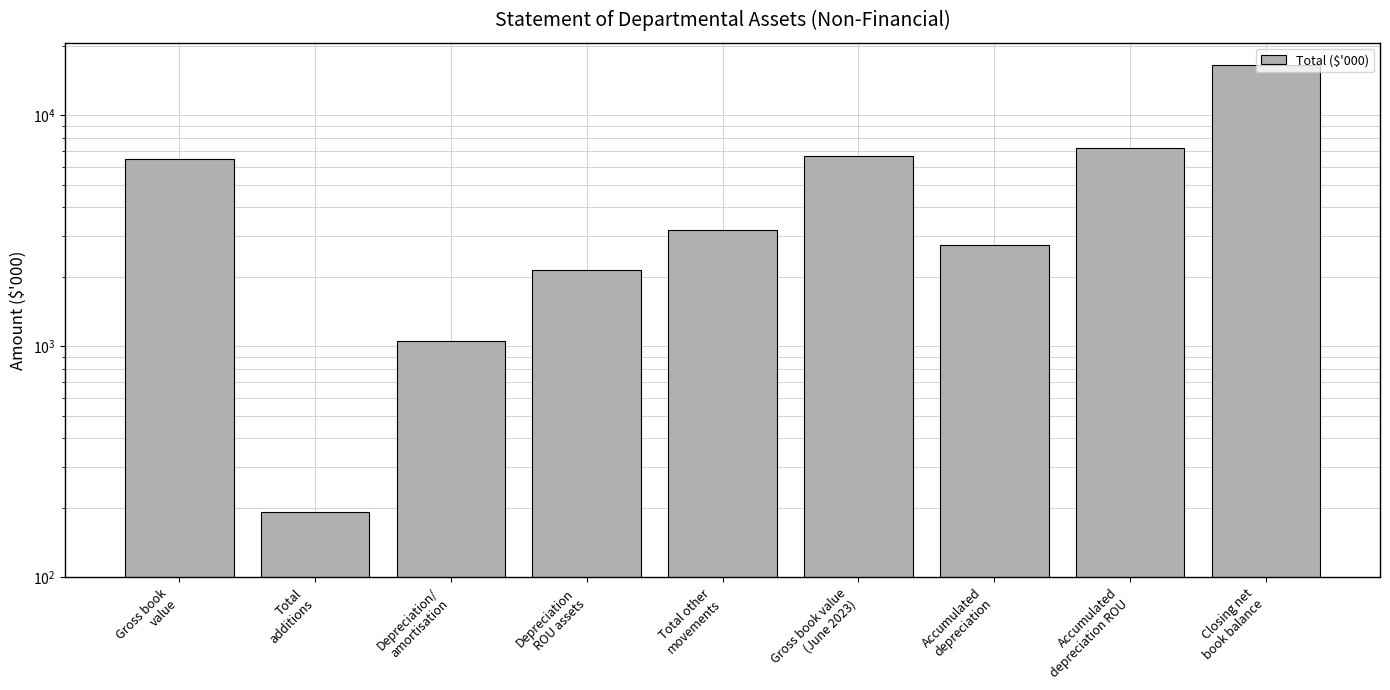

Read the value at Gross book
value.

6448